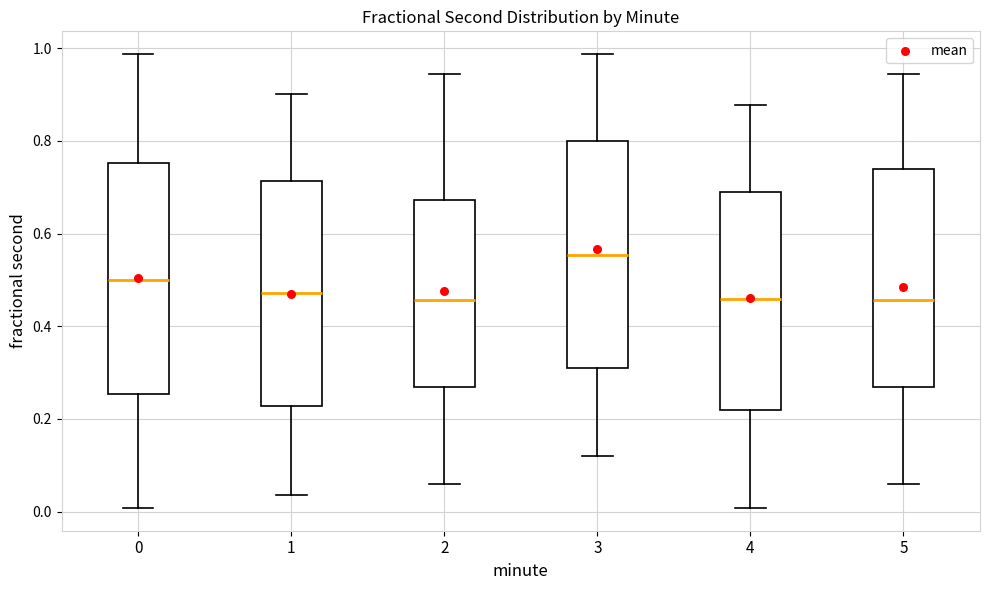

Reading left to right, read every box against the y-axis: the position of its median line, the range the box covers, and the ends of its whiskers. The values are not printed on the chart, so give them approximately, as read against the axis.

0: median 0.50, box 0.26 to 0.76, whiskers 0.00 to 0.98
1: median 0.48, box 0.22 to 0.72, whiskers 0.04 to 0.90
2: median 0.46, box 0.26 to 0.68, whiskers 0.06 to 0.94
3: median 0.56, box 0.32 to 0.80, whiskers 0.12 to 0.98
4: median 0.46, box 0.22 to 0.70, whiskers 0.00 to 0.88
5: median 0.46, box 0.26 to 0.74, whiskers 0.06 to 0.94